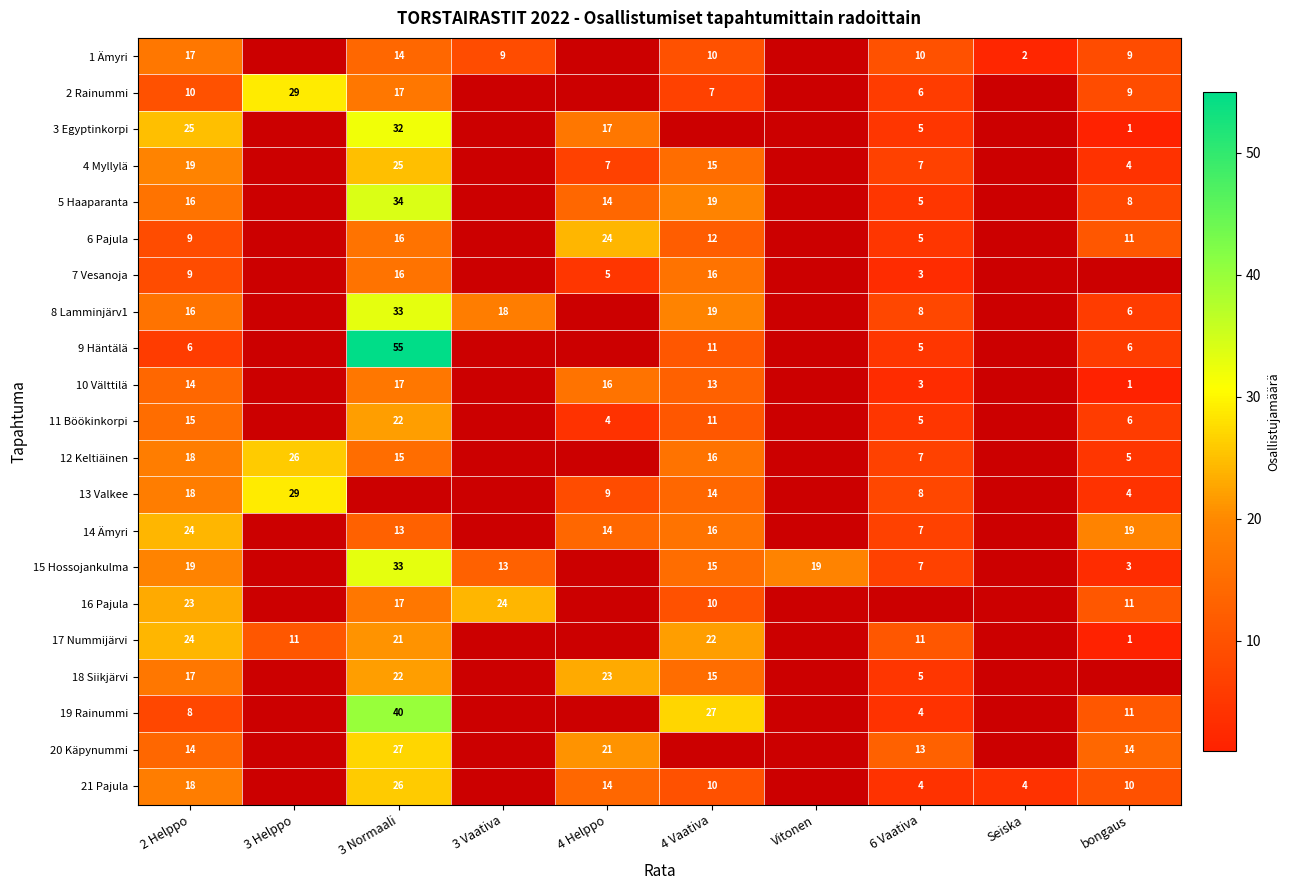

The 21 Pajula series shows 14.4 at bongaus. True or false?

False